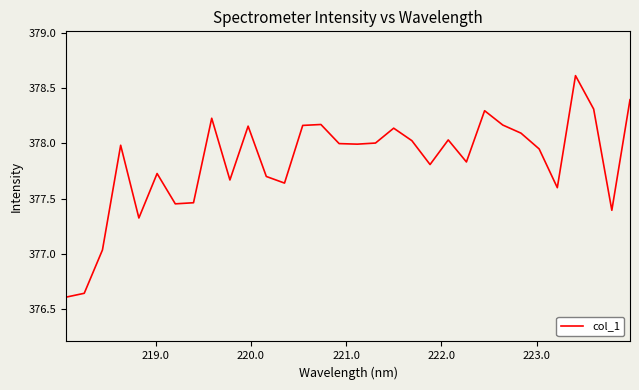

What is the difference between the maximum and minimum values?

2.0